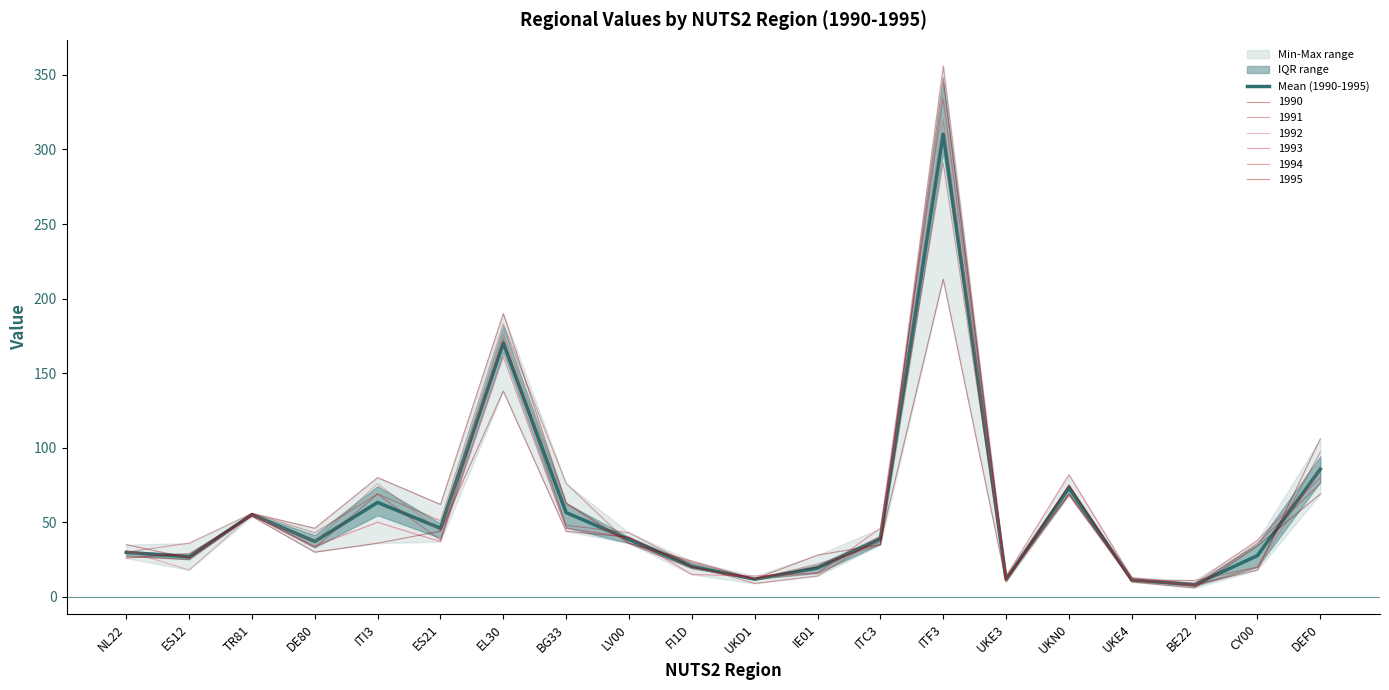

What is the average value?

57.1